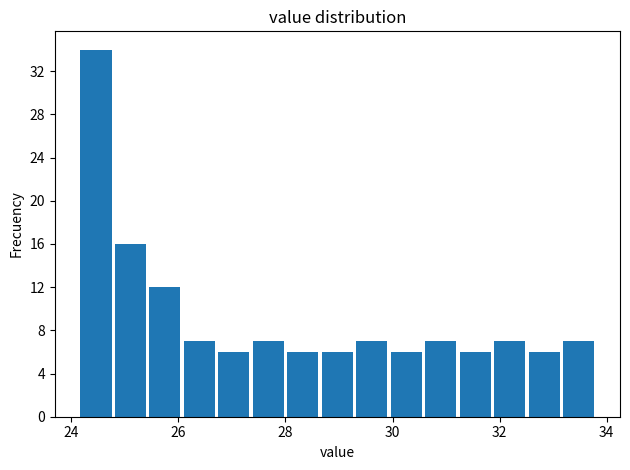

Around what value on the x-axis is the tallest bar? Give the approximate position of its centre, as read against the axis.

24.4